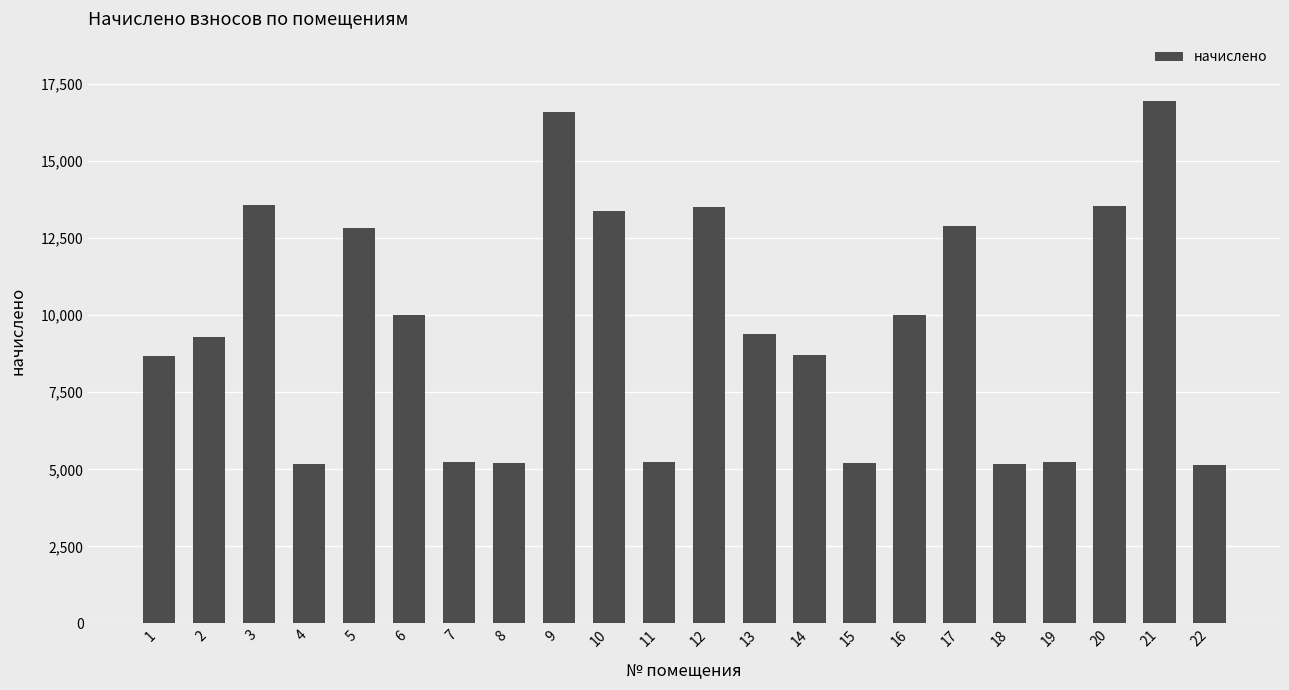

Where does the data first go above 9381?

3